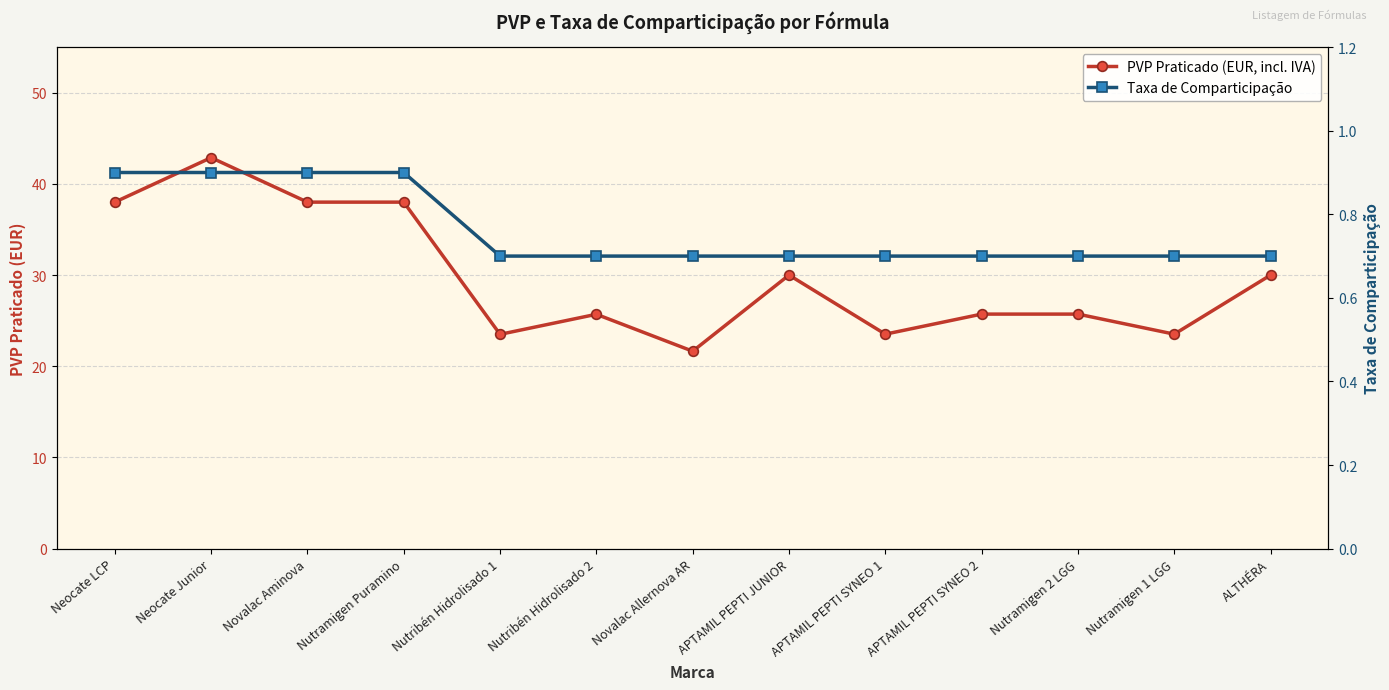

What is the sum of all PVP Praticado (EUR, incl. IVA) values?

386.2